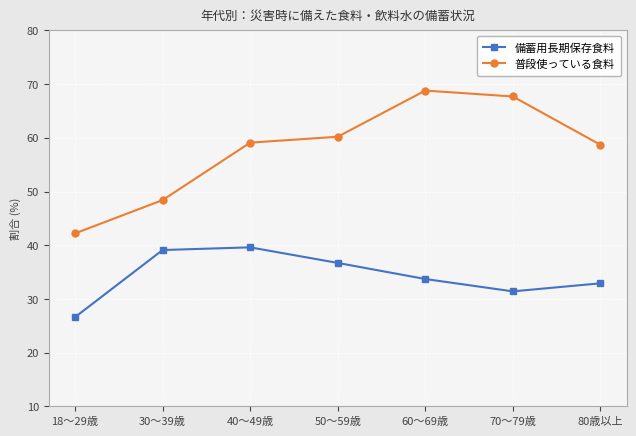

Reading left to right, list all the values displayed in this chart.

備蓄用長期保存食料: 26.6	39.1	39.6	36.7	33.7	31.4	32.9
普段使っている食料: 42.2	48.4	59.1	60.2	68.8	67.7	58.7